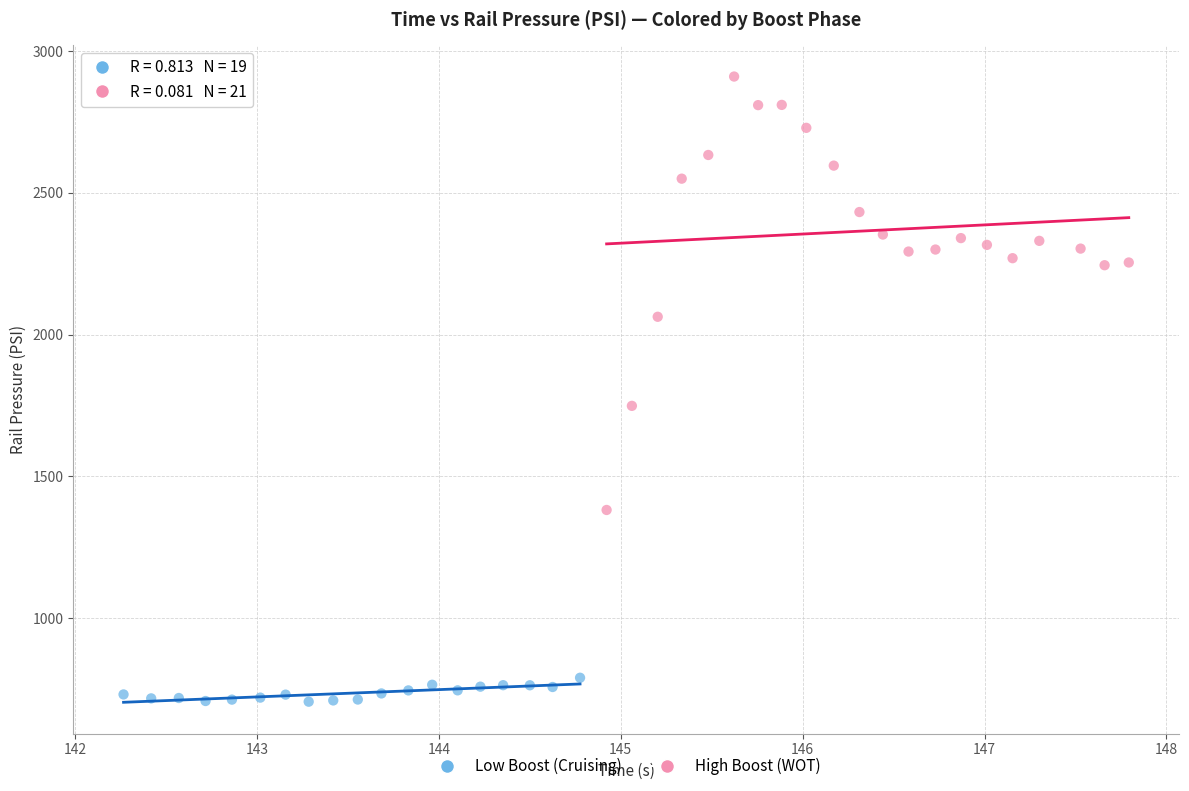

Which series has the largest Y range (max minus min)?

High Boost (WOT)